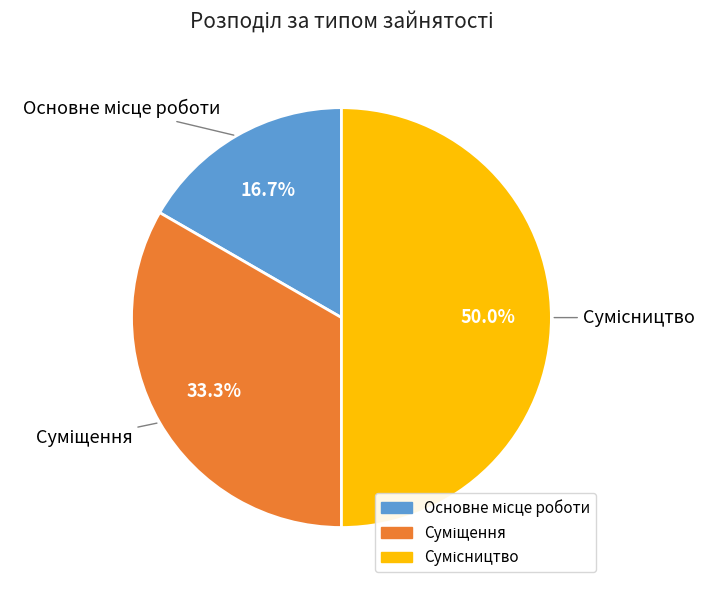

What percentage is the Сумісництво slice, to the nearest percent?

50%